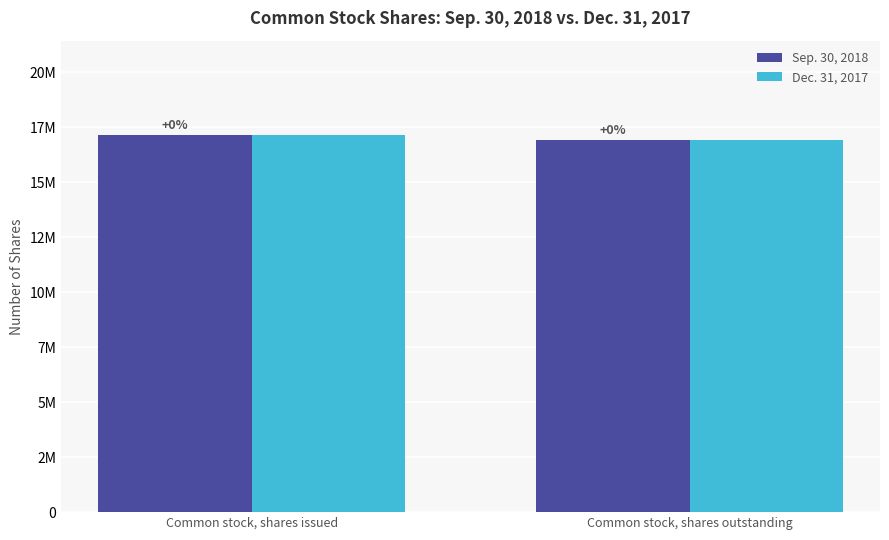

Are the bars grouped side by side (vs. stacked)?

Yes